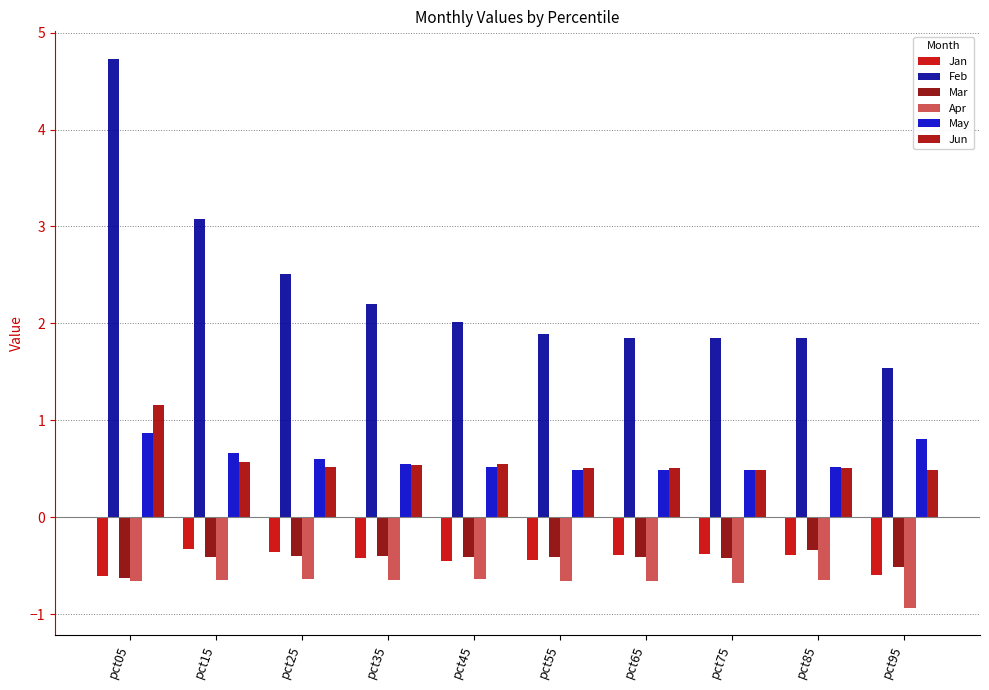

The value of Feb at pct95 is 2.6. True or false?

False